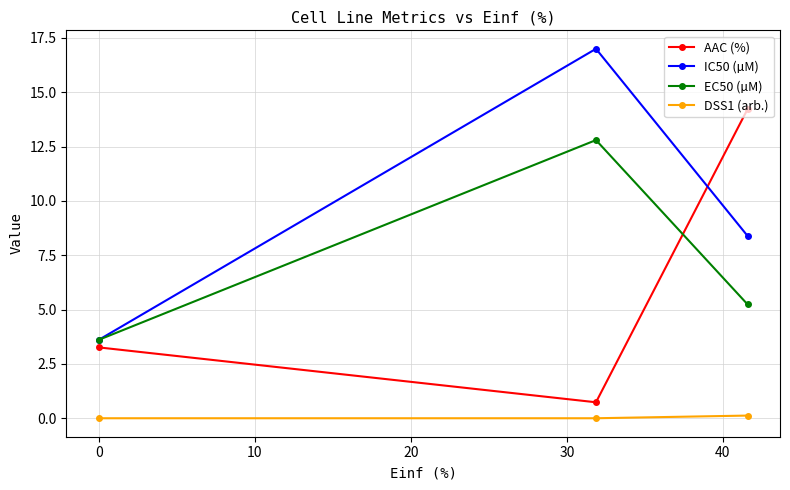

What is the greatest value displayed?

17.0